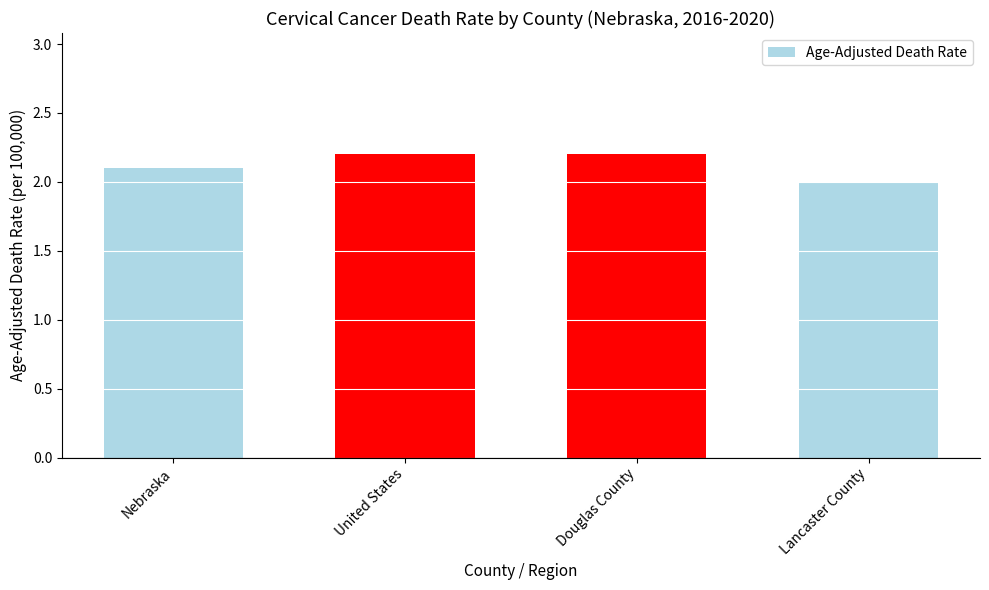

Count the values in the range 2 to 3.

4